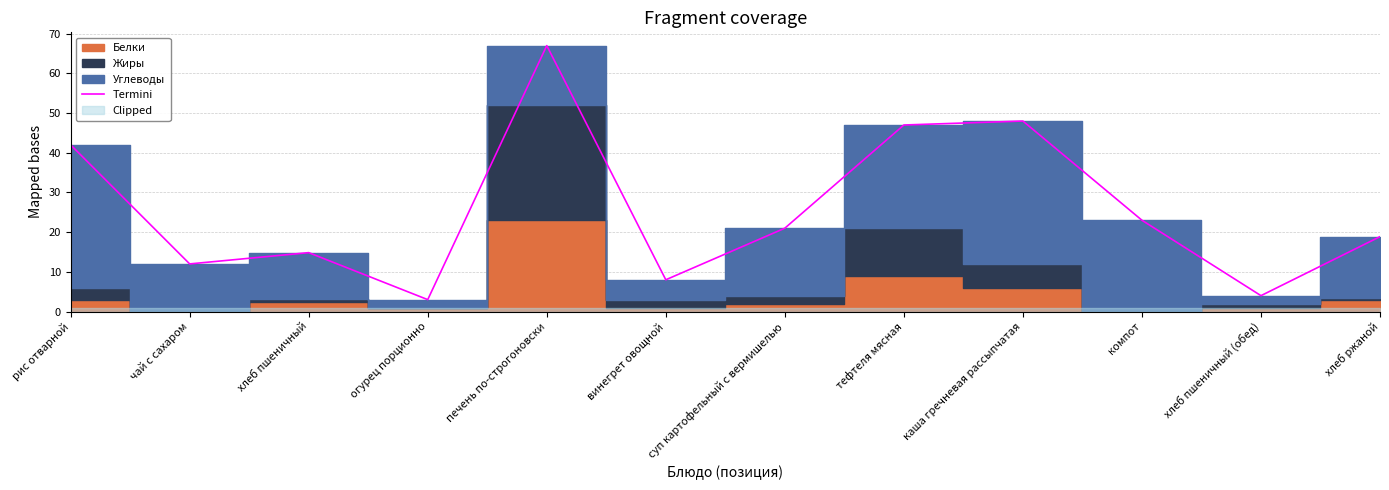

At which category does the chart reach its minimum across all series?

огурец порционно